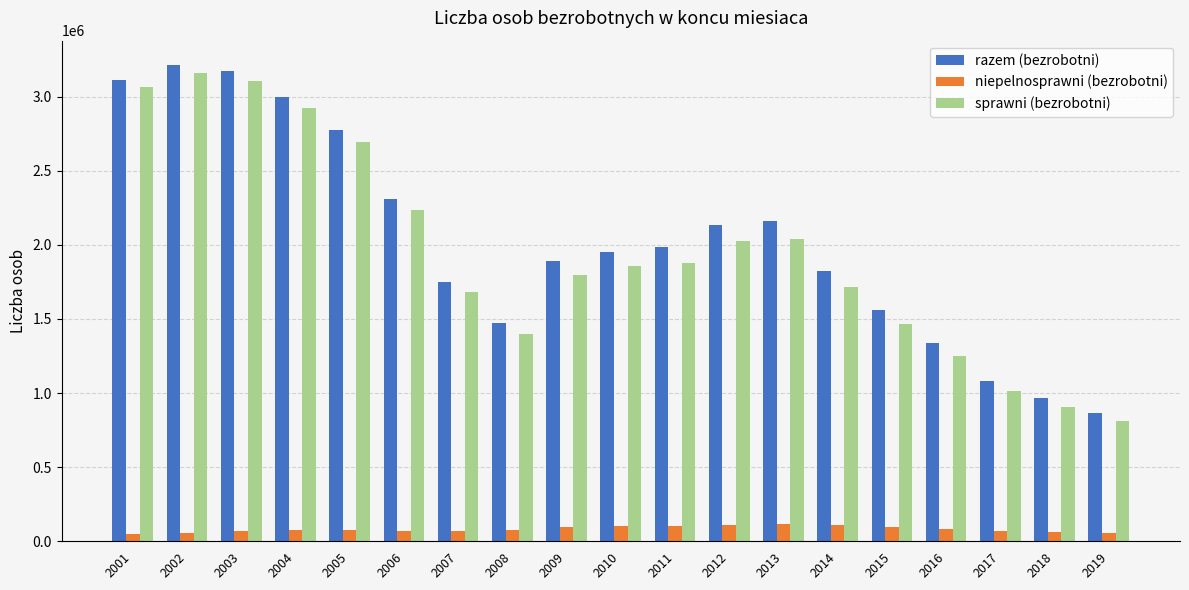

How many data points in niepelnosprawni (bezrobotni) are less than 75738?

9